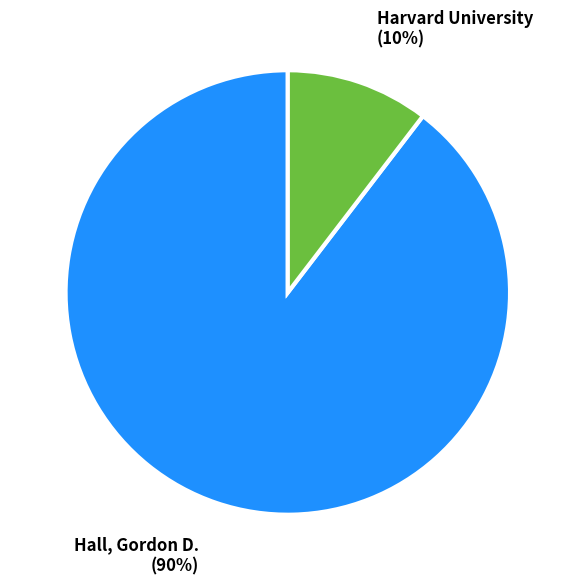

To the nearest percent, what is the average slice percentage?

50%